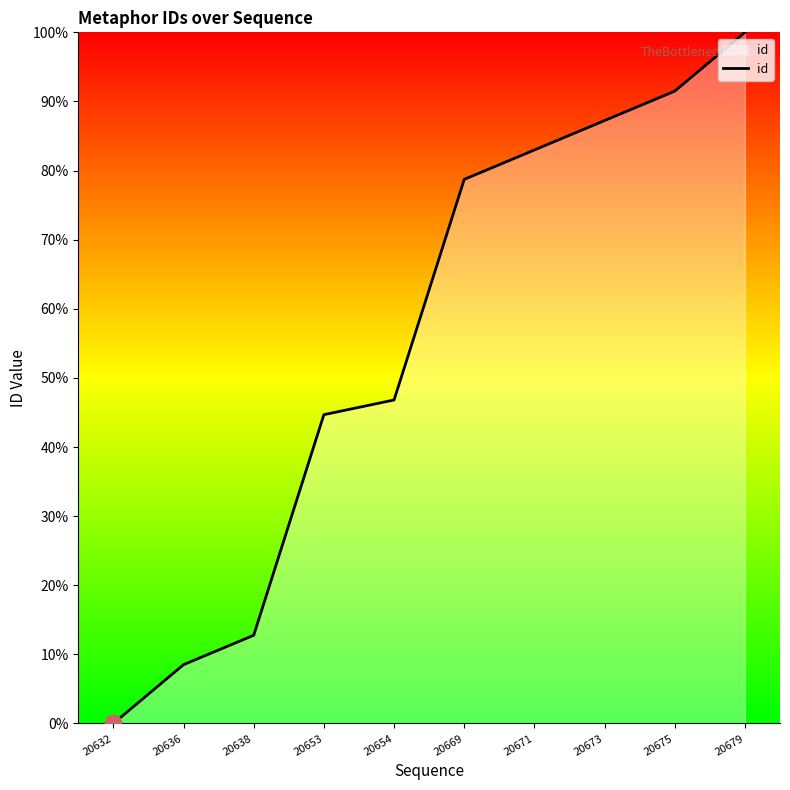

List the labels in order of value, largest first.

20679, 20675, 20673, 20671, 20669, 20654, 20653, 20638, 20636, 20632